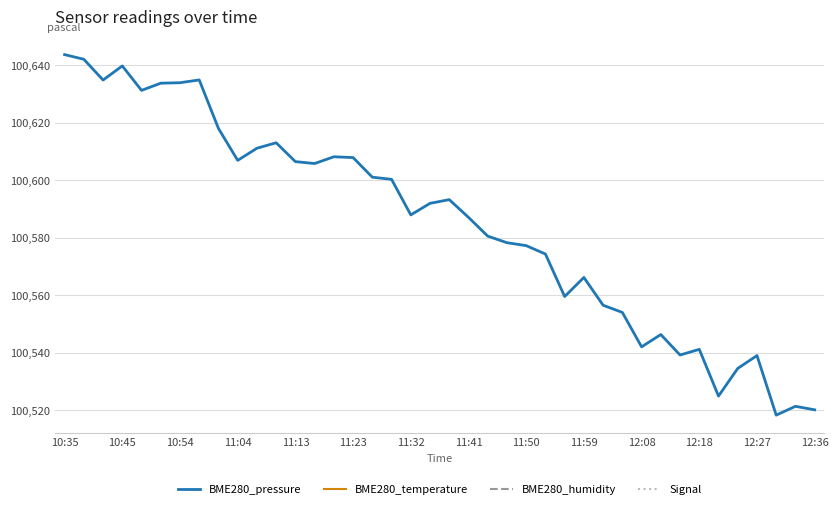

What is the minimum value shown in the chart?

100518.3